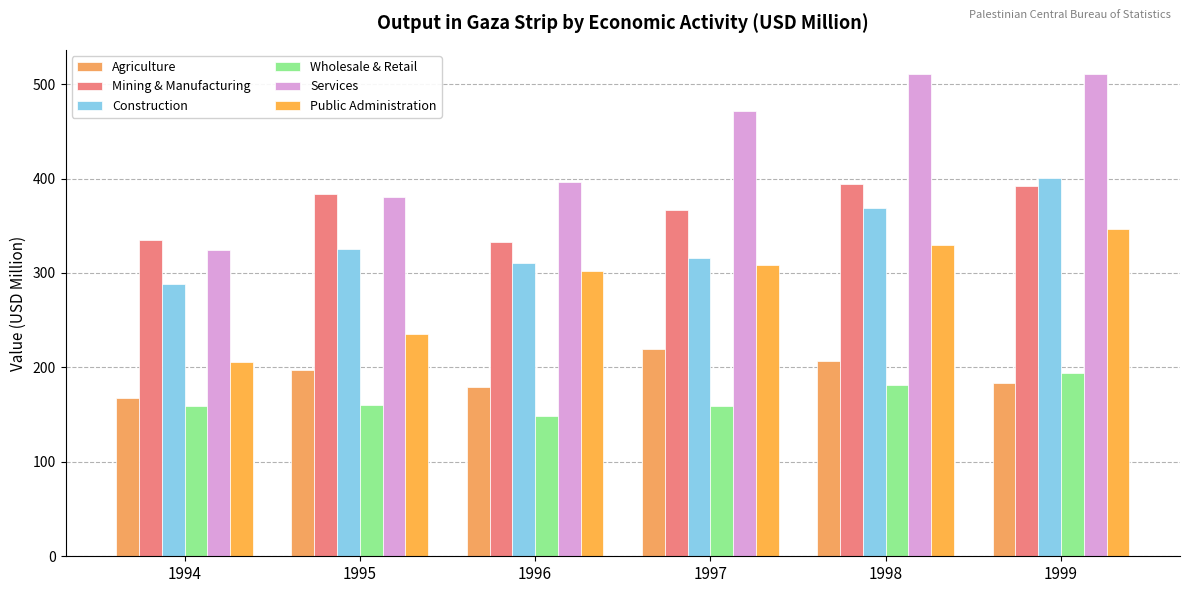

Where does the Public Administration series first go above 308?

1997